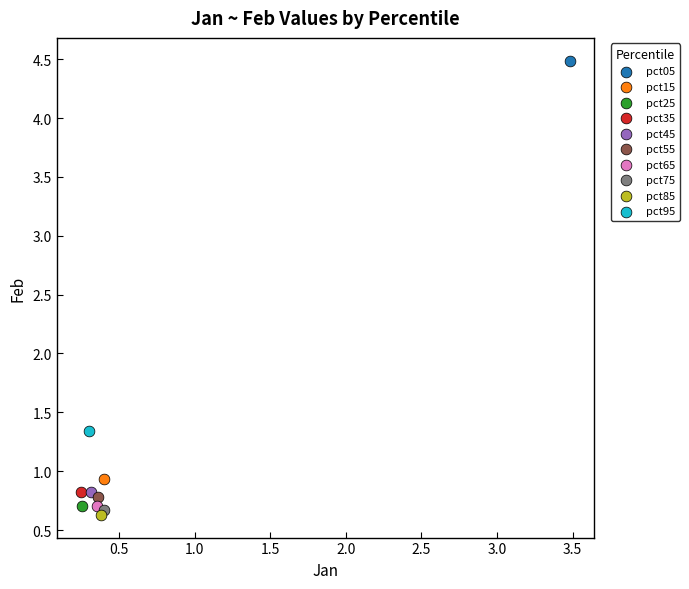

What are all the series names shown in the legend?

pct05, pct15, pct25, pct35, pct45, pct55, pct65, pct75, pct85, pct95